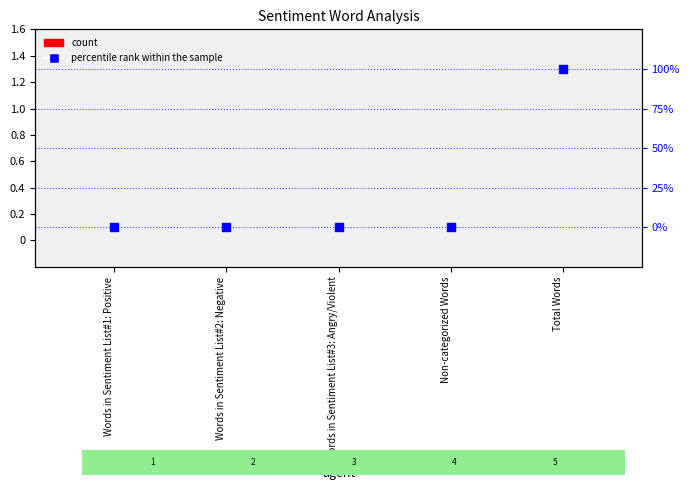

Which series has the largest total across all categories?

percentile rank within the sample